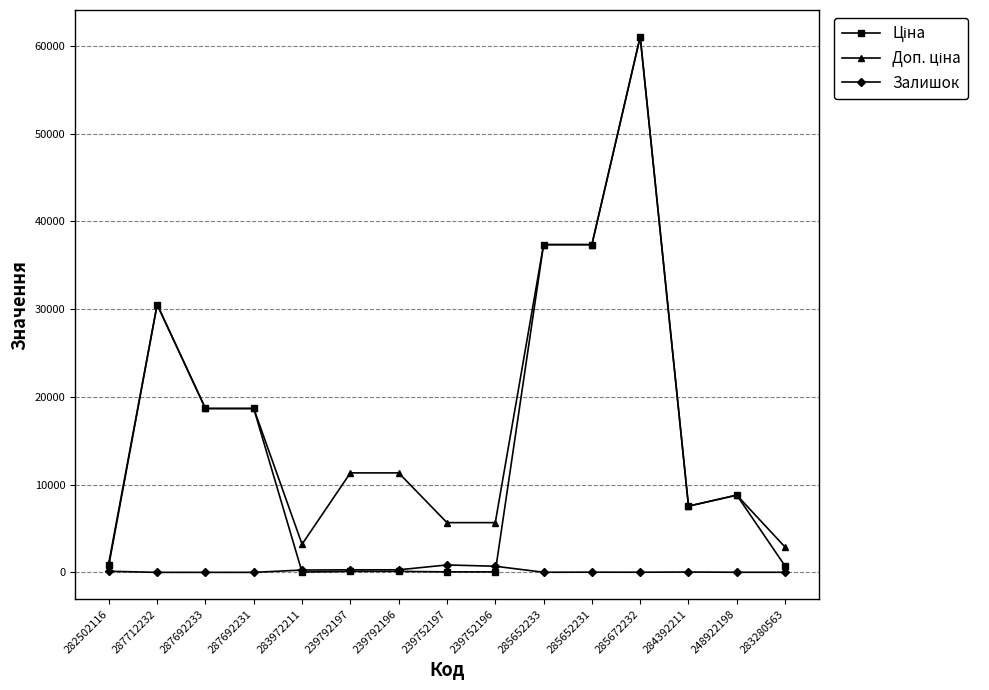

At which category is the sum across all series the highest?

285672232